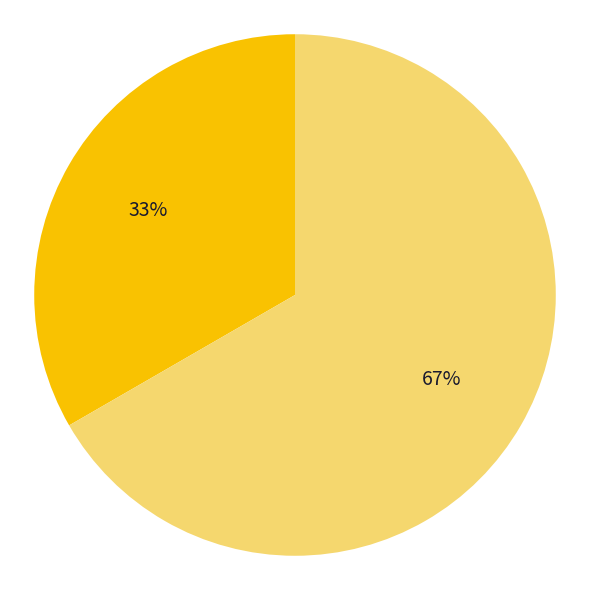

To the nearest percent, what is the average slice percentage?

50%